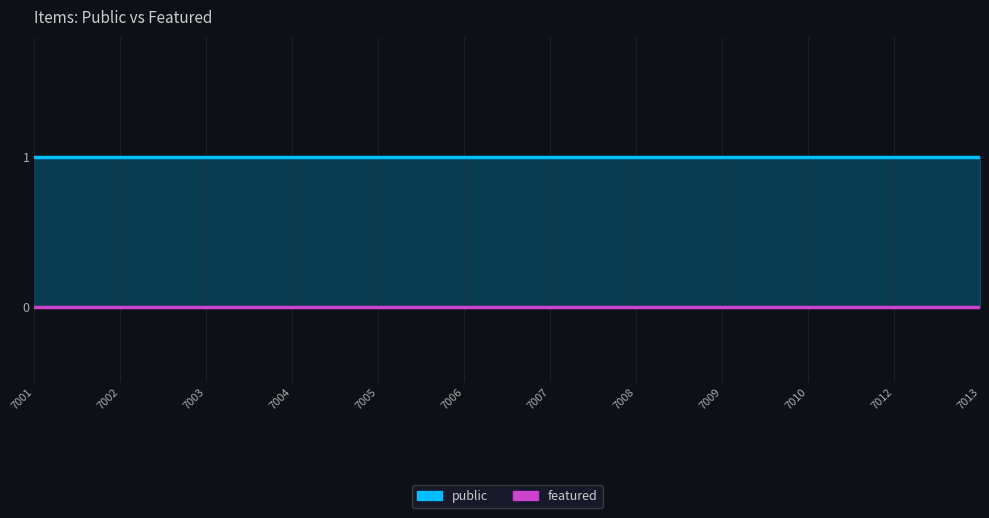

Which series has the largest total across all categories?

public